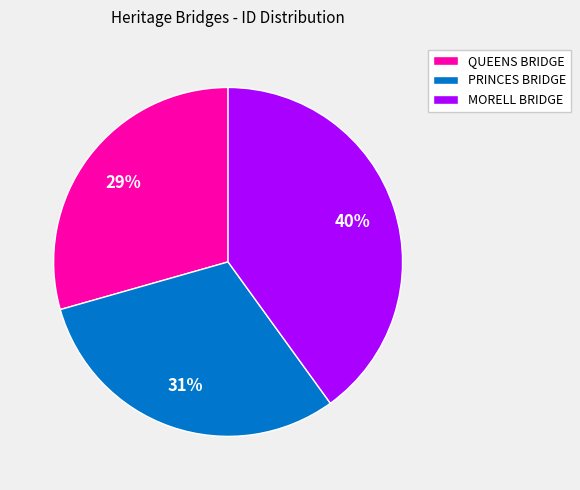

To the nearest percent, what is the combined percentage of QUEENS BRIDGE and MORELL BRIDGE?

69%